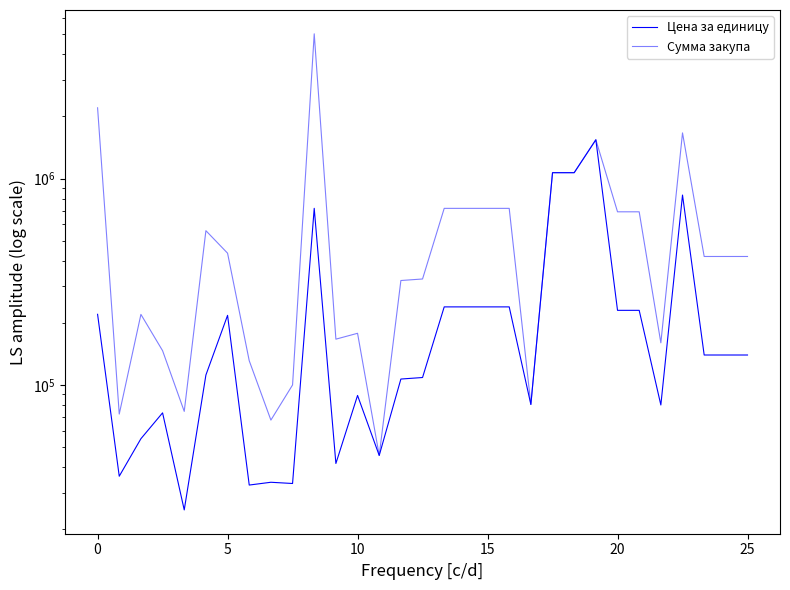

Rank the series at 25 from highest to lowest value.

Сумма закупа, Цена за единицу